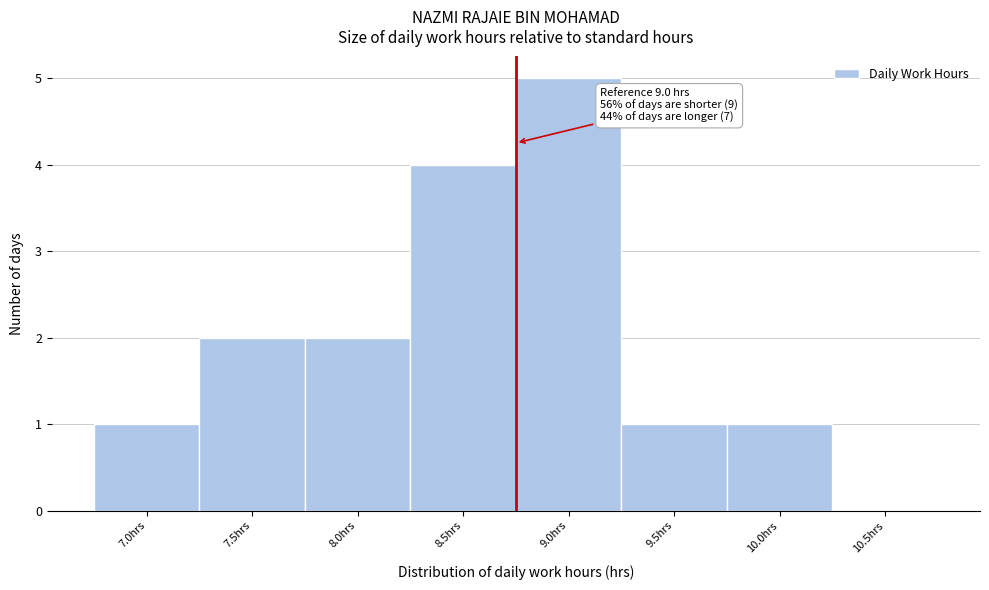

Reading right to left, extract all data points from this chart.

10.5hrs=0	10.0hrs=1	9.5hrs=1	9.0hrs=5	8.5hrs=4	8.0hrs=2	7.5hrs=2	7.0hrs=1